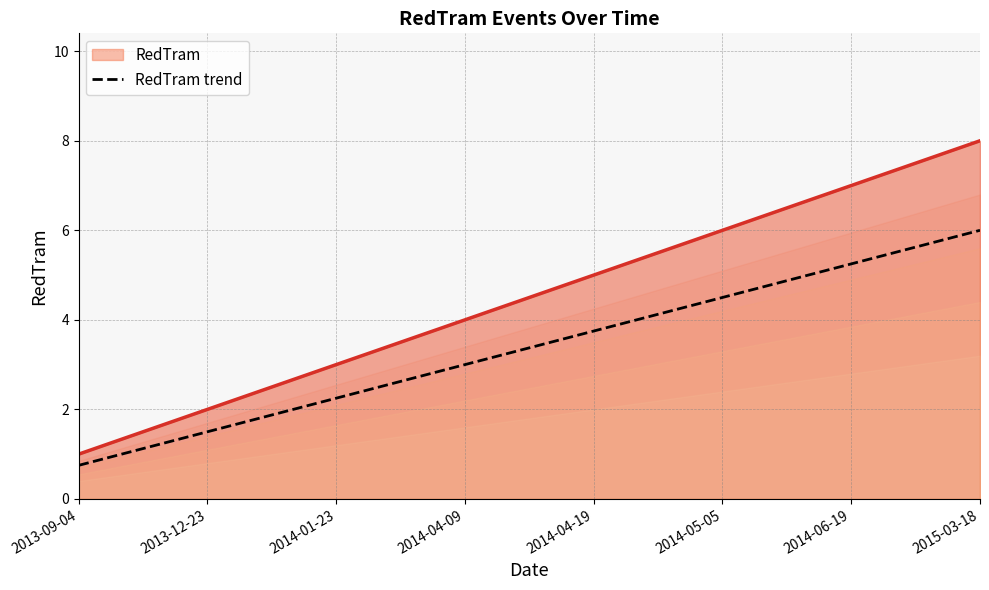

Is it true that the value at 2014-04-19 is 2.4?

False